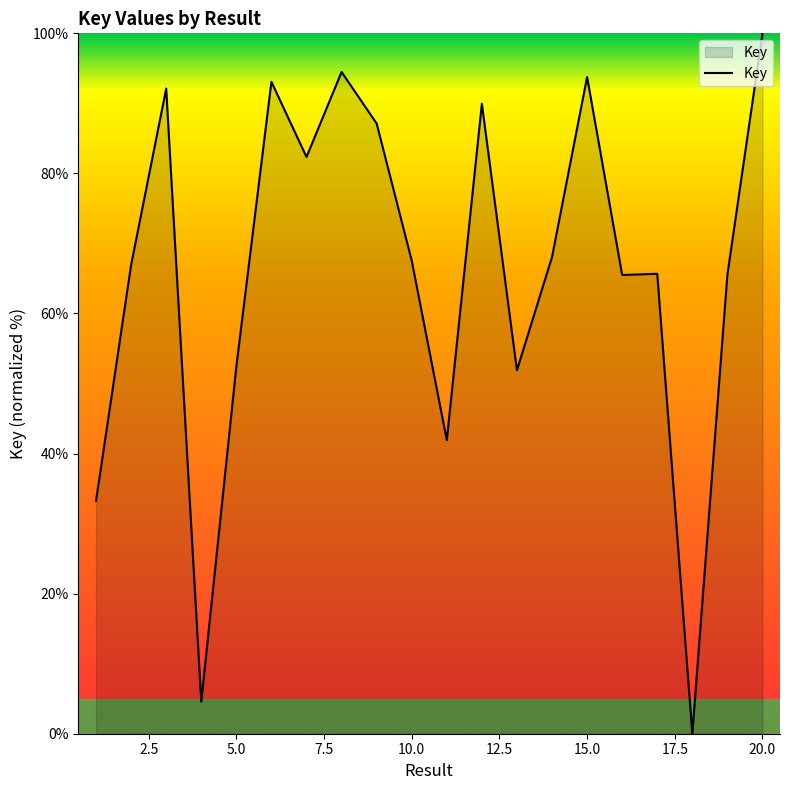

What is the difference between the maximum and minimum values?

100.0